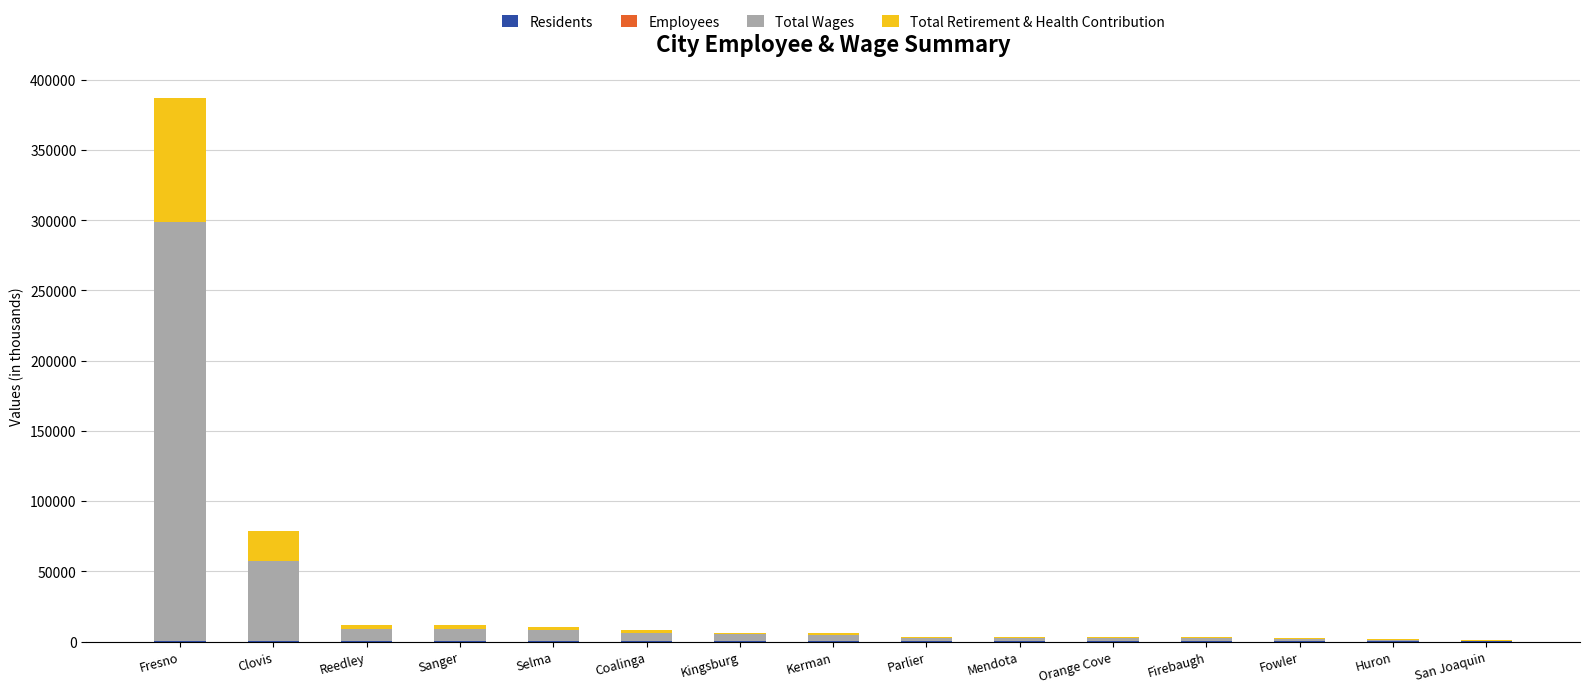

At which category is the sum across all series the highest?

Fresno